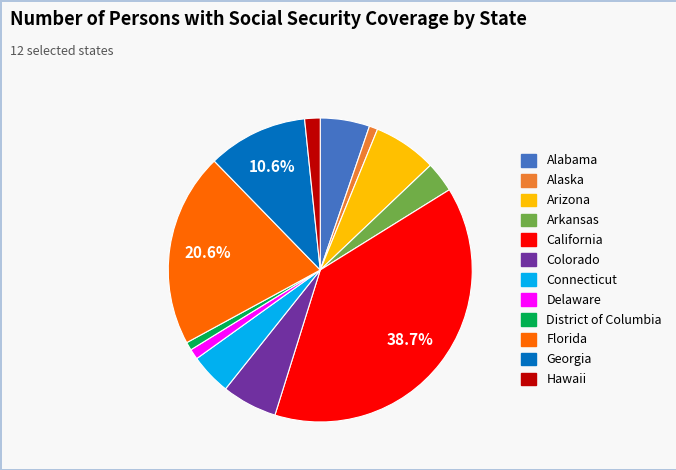

Is it true that Florida is 34% of the pie?

False